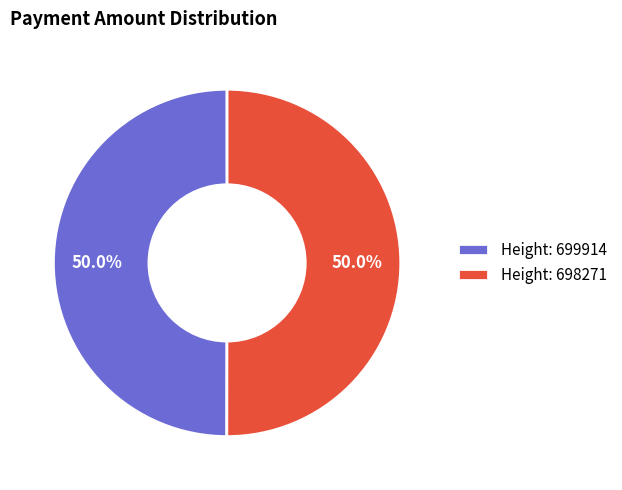

Approximately how many times larger is the value at Height: 698271 compared to Height: 699914?

1.0